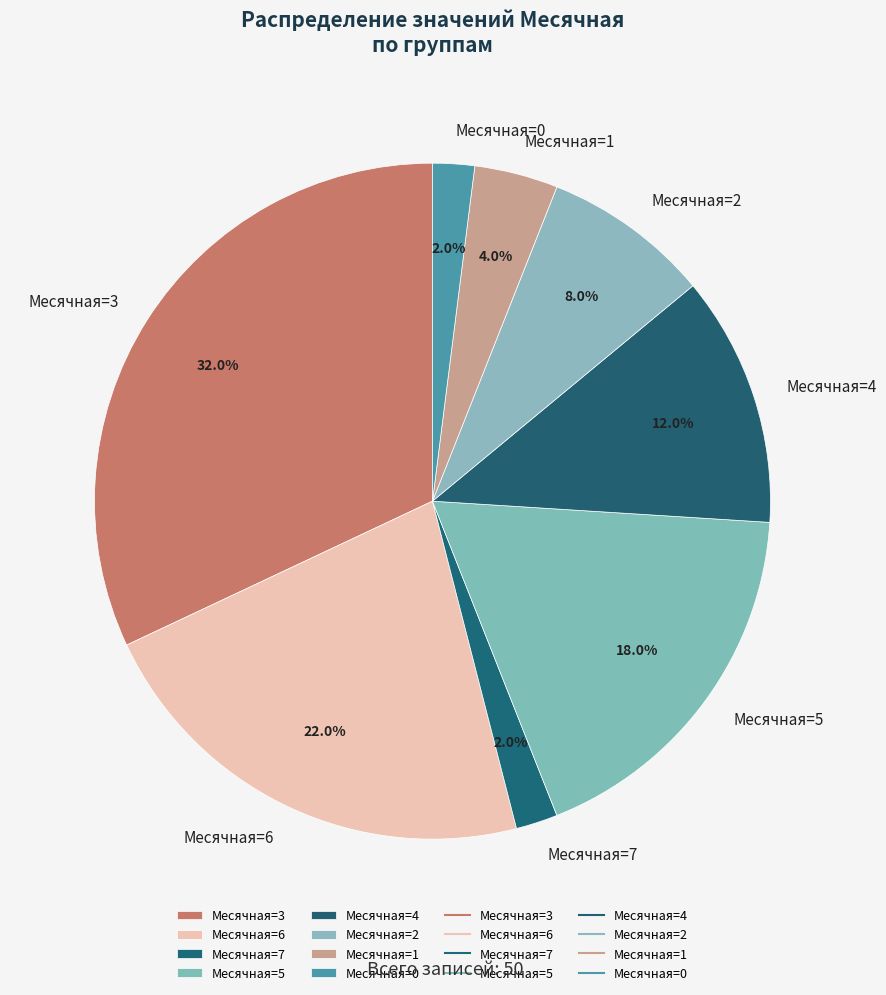

What is the ratio of the value at Месячная=1 to the value at Месячная=4?

0.3